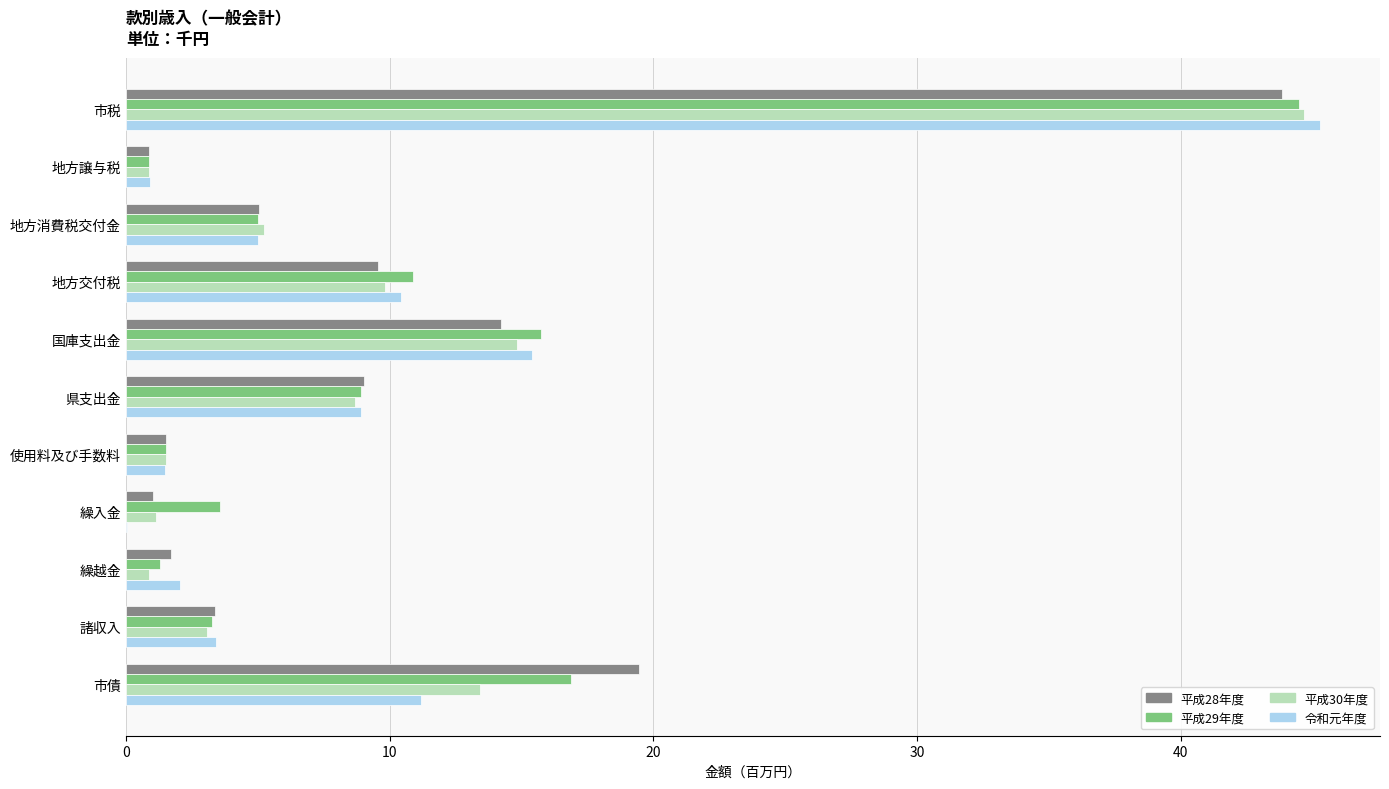

Which series has the widest spread of values?

令和元年度